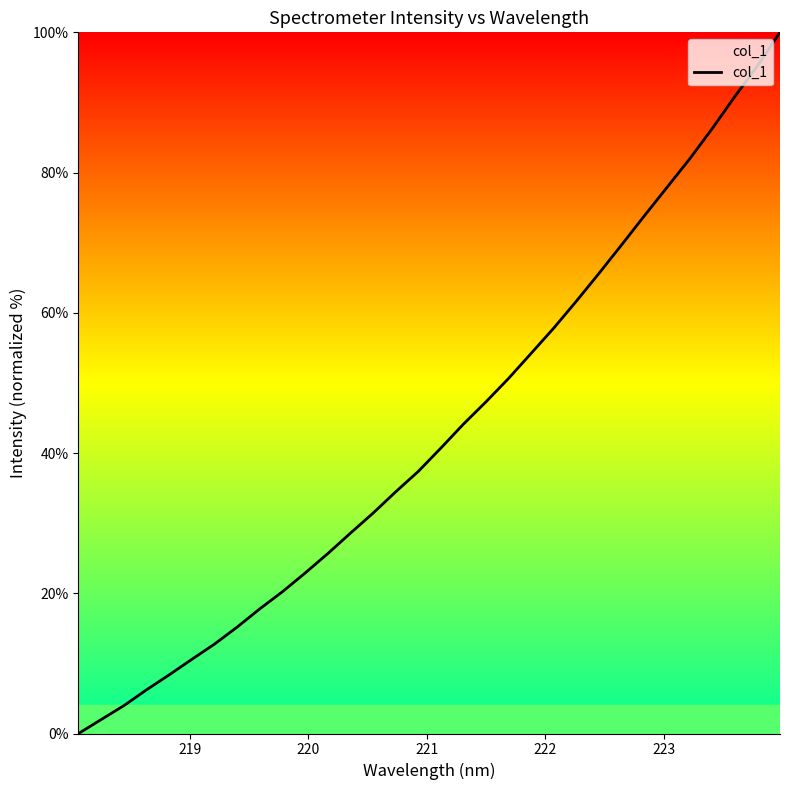

What is the difference between the maximum and minimum values?

100.0